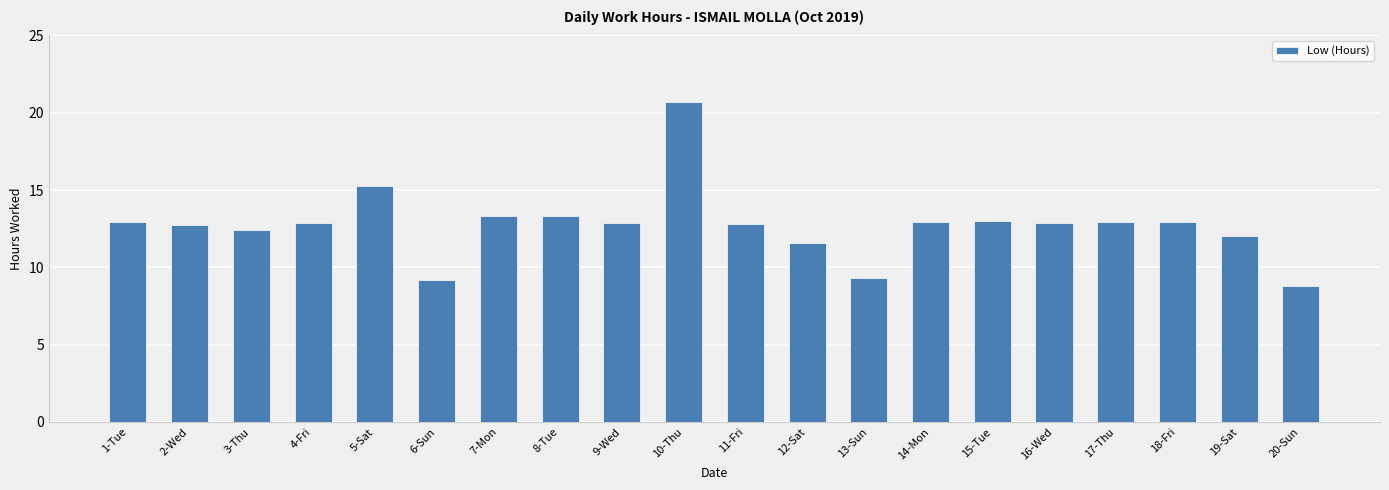

Read the value at 19-Sat.

12.0